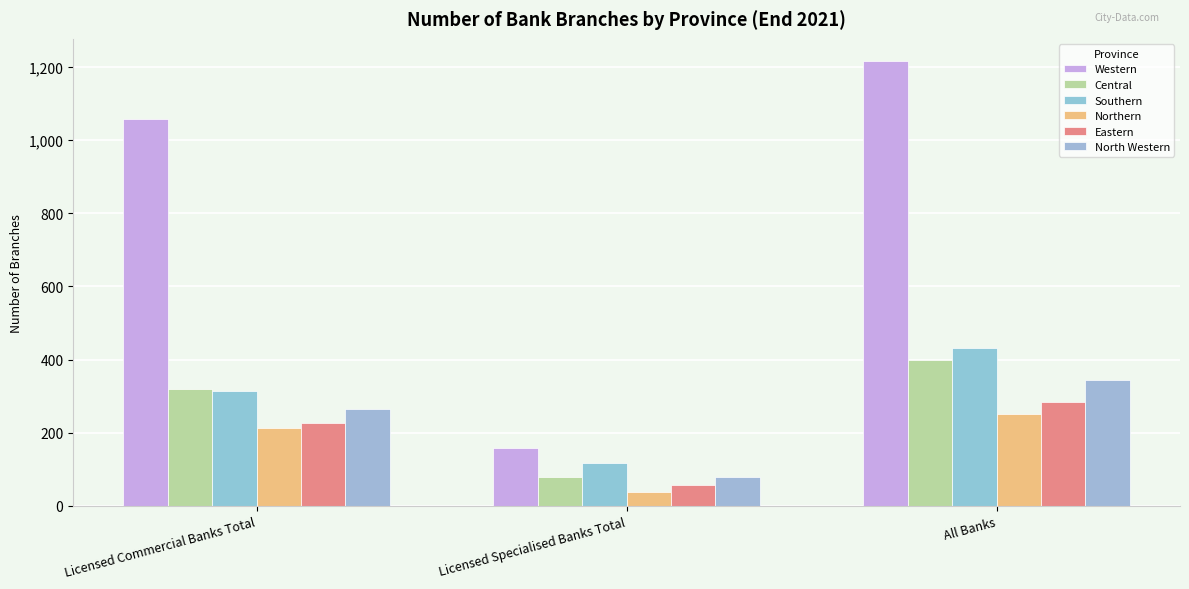

Which series changed the most between Licensed Commercial Banks Total and All Banks?

Western